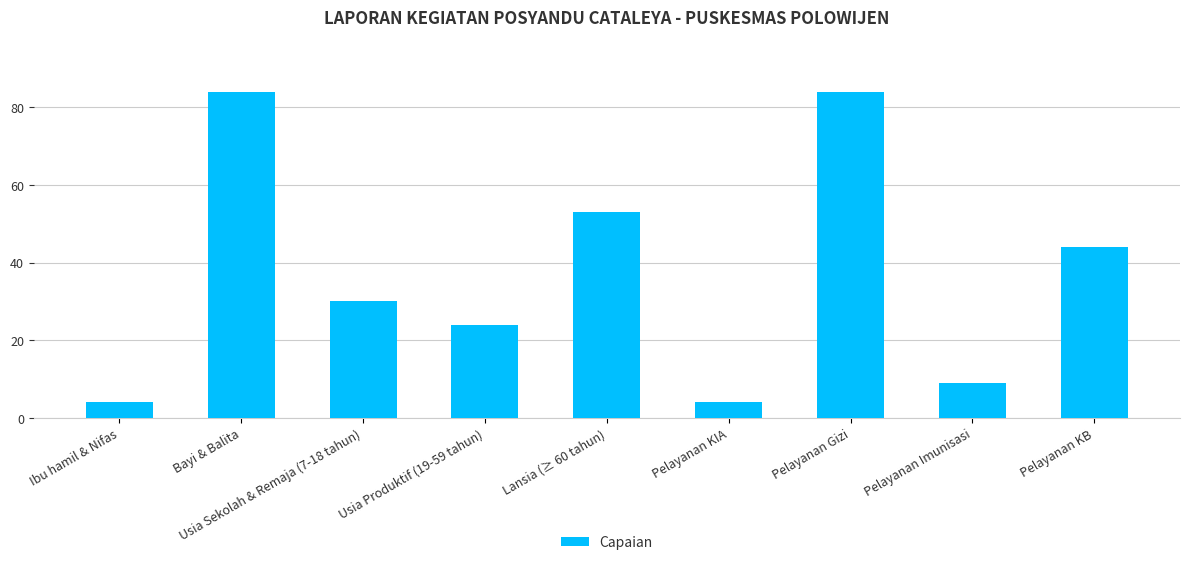

How many data points does each series have?

9